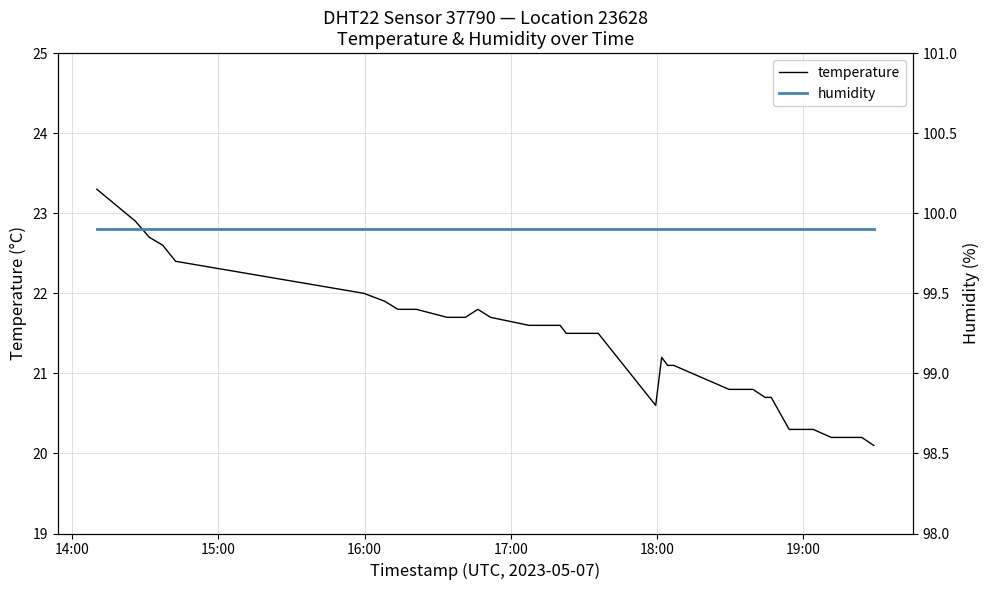

What is the minimum value for temperature?

20.1